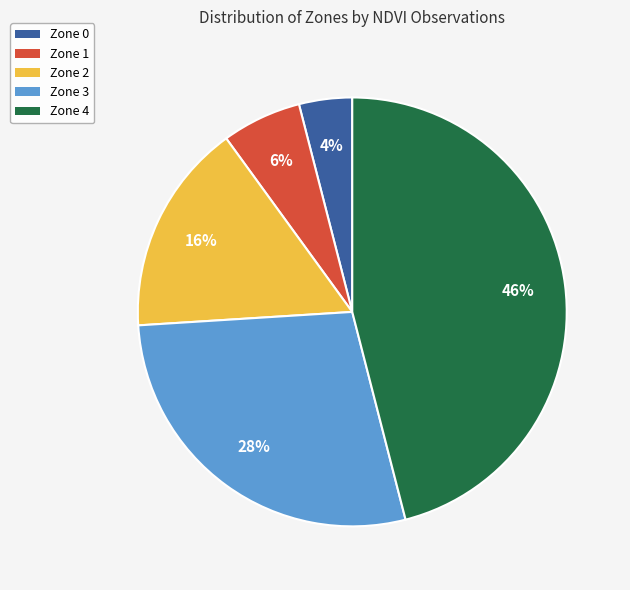

To the nearest percent, what is the difference between the largest and smallest slice percentages?

42%